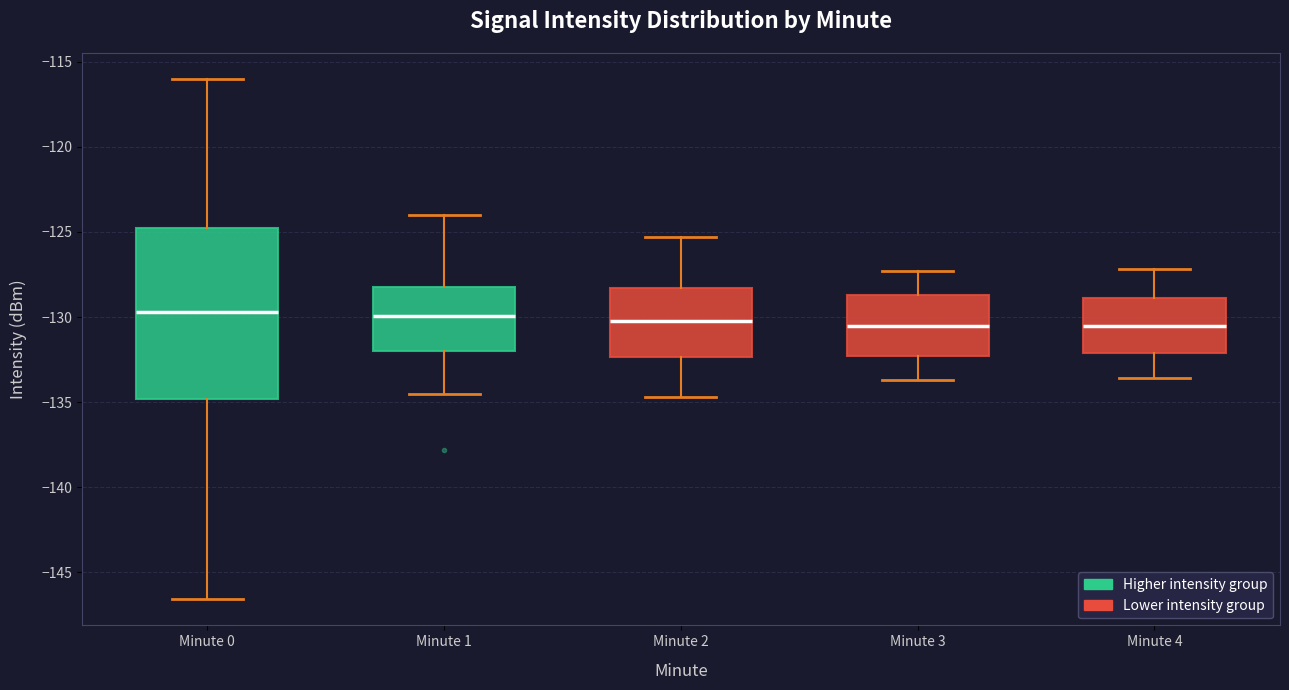

Reading left to right, read every box against the y-axis: the position of its median line, the range the box covers, and the ends of its whiskers. The values are not printed on the chart, so give them approximately, as read against the axis.

Minute 0: median -129.5, box -135.0 to -125.0, whiskers -146.5 to -116.0
Minute 1: median -130.0, box -132.0 to -128.0, whiskers -134.5 to -124.0
Minute 2: median -130.0, box -132.5 to -128.5, whiskers -134.5 to -125.5
Minute 3: median -130.5, box -132.5 to -128.5, whiskers -133.5 to -127.5
Minute 4: median -130.5, box -132.0 to -129.0, whiskers -133.5 to -127.0